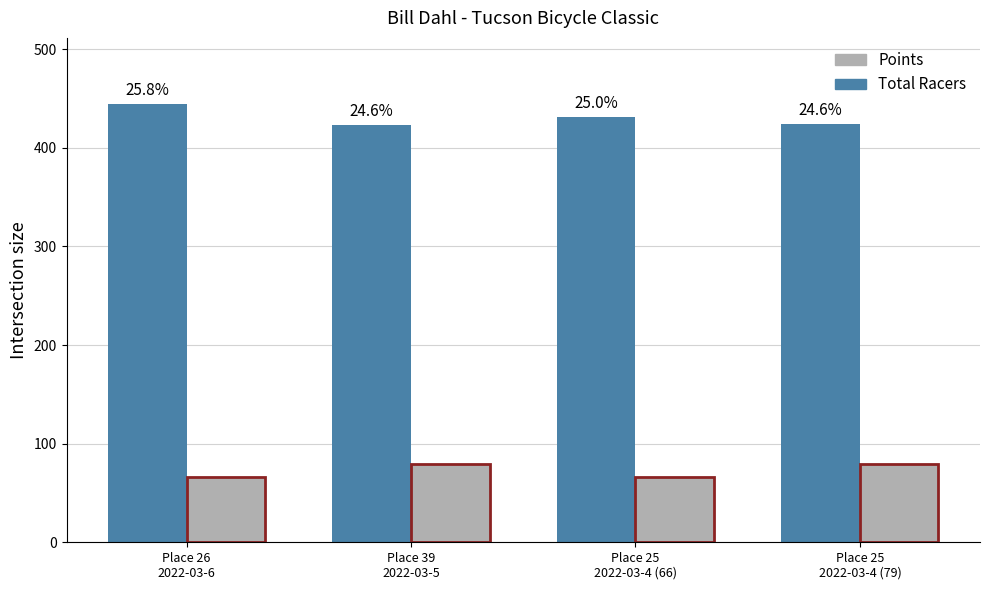

How many bars are there in total?

8